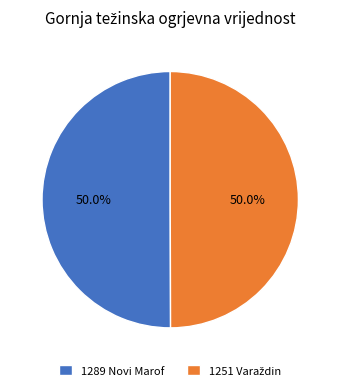

Count the number of slices in the pie.

2